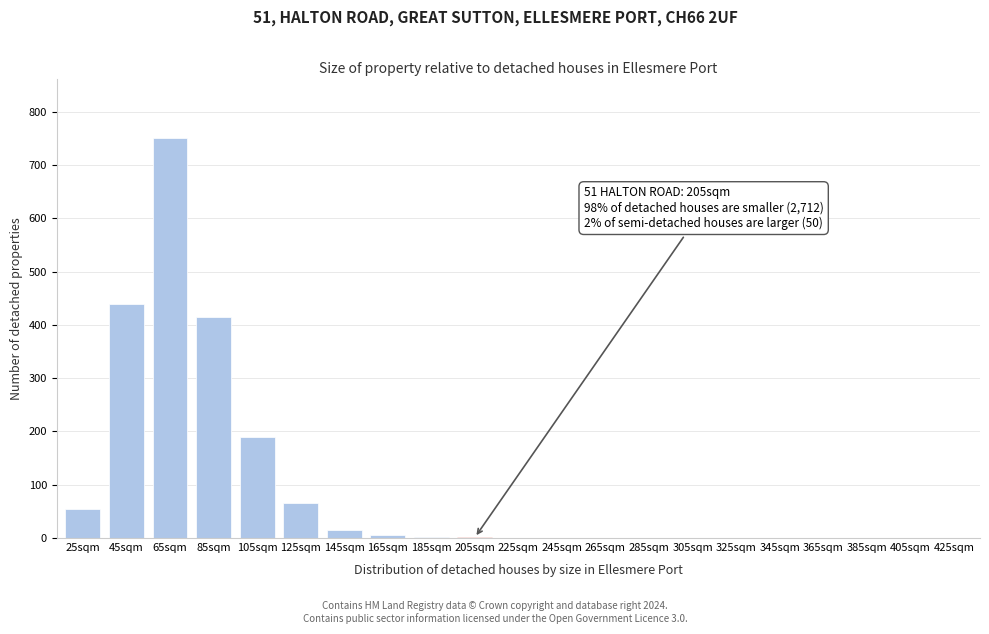

Is it true that the value at 245sqm is 0?

True